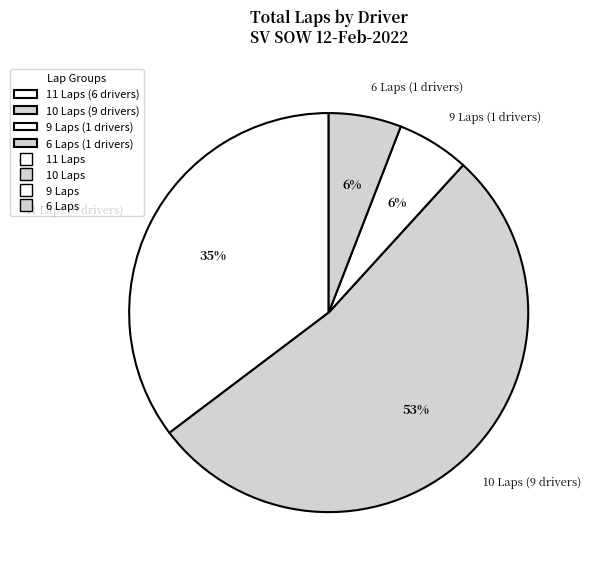

Which category has the biggest portion of the pie?

10 Laps (9 drivers)